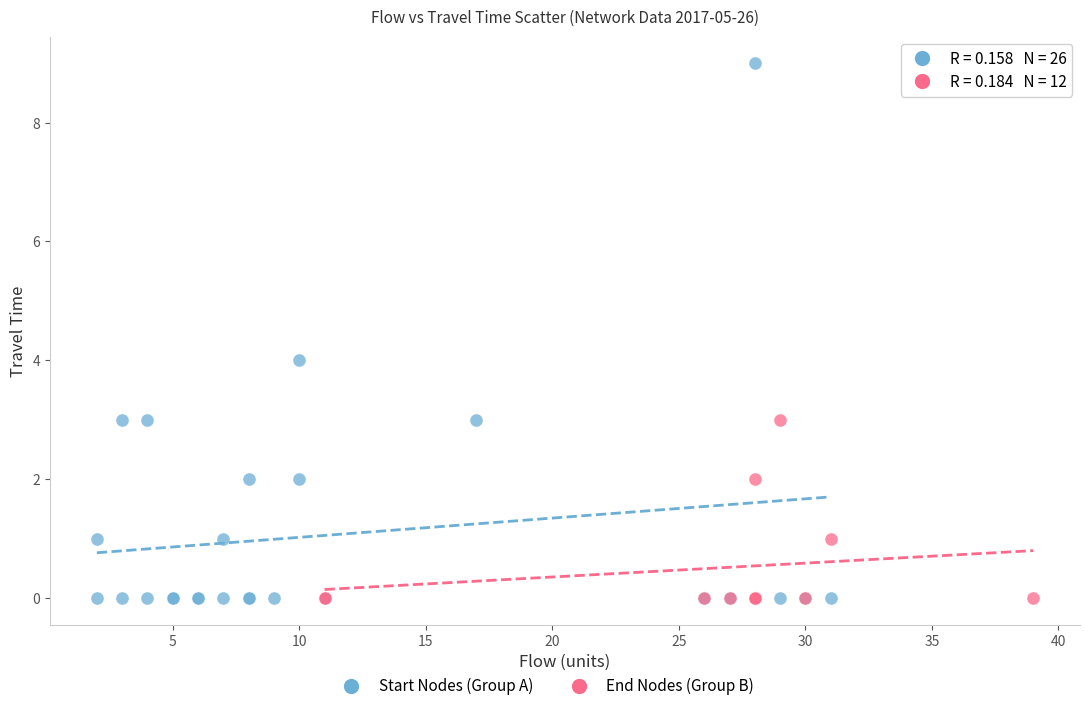

Which series has the widest spread of Y values?

Start Nodes (Group A)